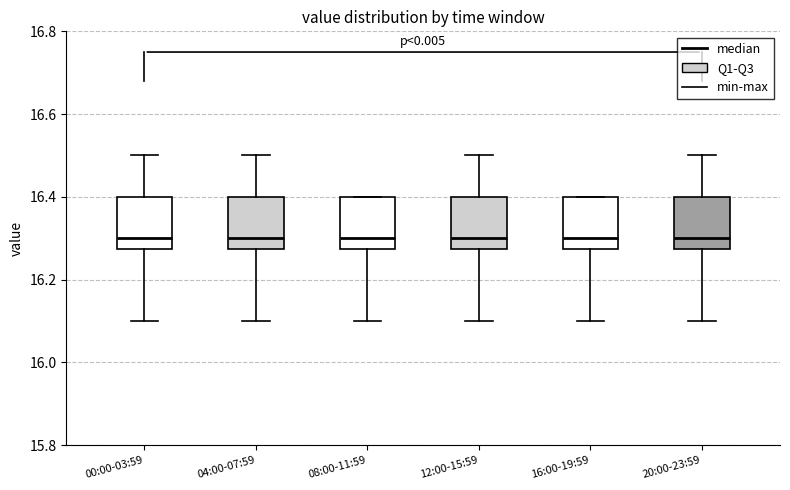

Where is the lower edge of the box for 20:00-23:59 on the y-axis? The values are not printed on the chart, so give them approximately, as read against the axis.

16.28